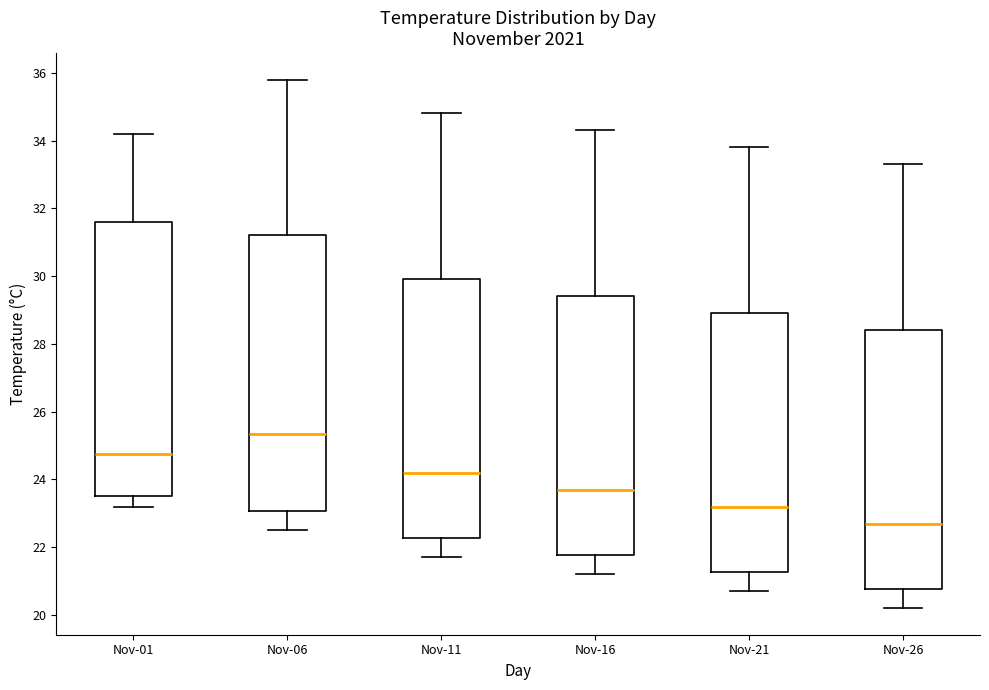

Reading left to right, transcribe this box plot: for each box, give where its median line is, the range the box spans, and where its two whiskers end, as read against the y-axis. The values are not printed on the chart, so give them approximately, as read against the axis.

Nov-01: median 24.8, box 23.6 to 31.6, whiskers 23.2 to 34.2
Nov-06: median 25.4, box 23.0 to 31.2, whiskers 22.6 to 35.8
Nov-11: median 24.2, box 22.2 to 30.0, whiskers 21.8 to 34.8
Nov-16: median 23.8, box 21.8 to 29.4, whiskers 21.2 to 34.4
Nov-21: median 23.2, box 21.2 to 29.0, whiskers 20.8 to 33.8
Nov-26: median 22.8, box 20.8 to 28.4, whiskers 20.2 to 33.4